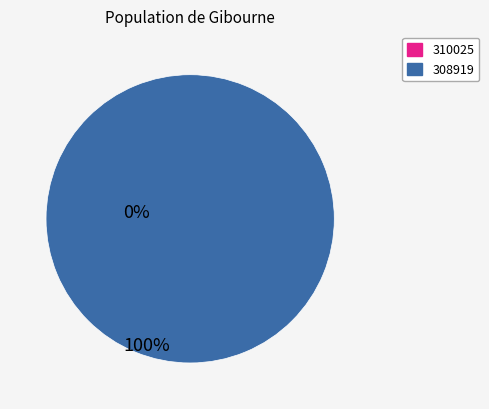

Between 310025 and 308919, which is larger?

308919